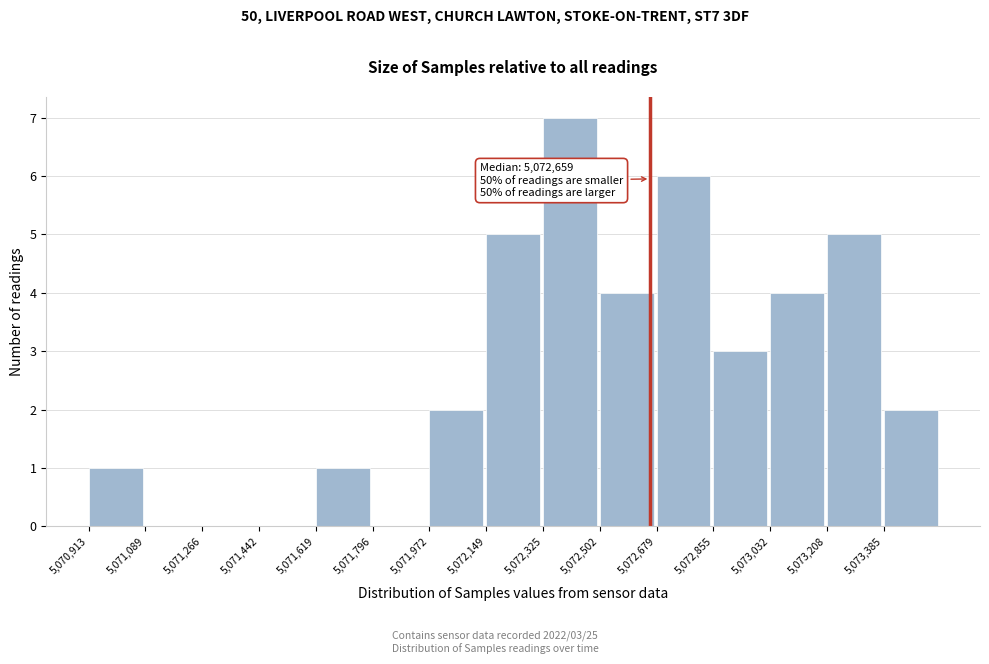

Which range on the x-axis has the tallest bar?

5072320 to 5072500